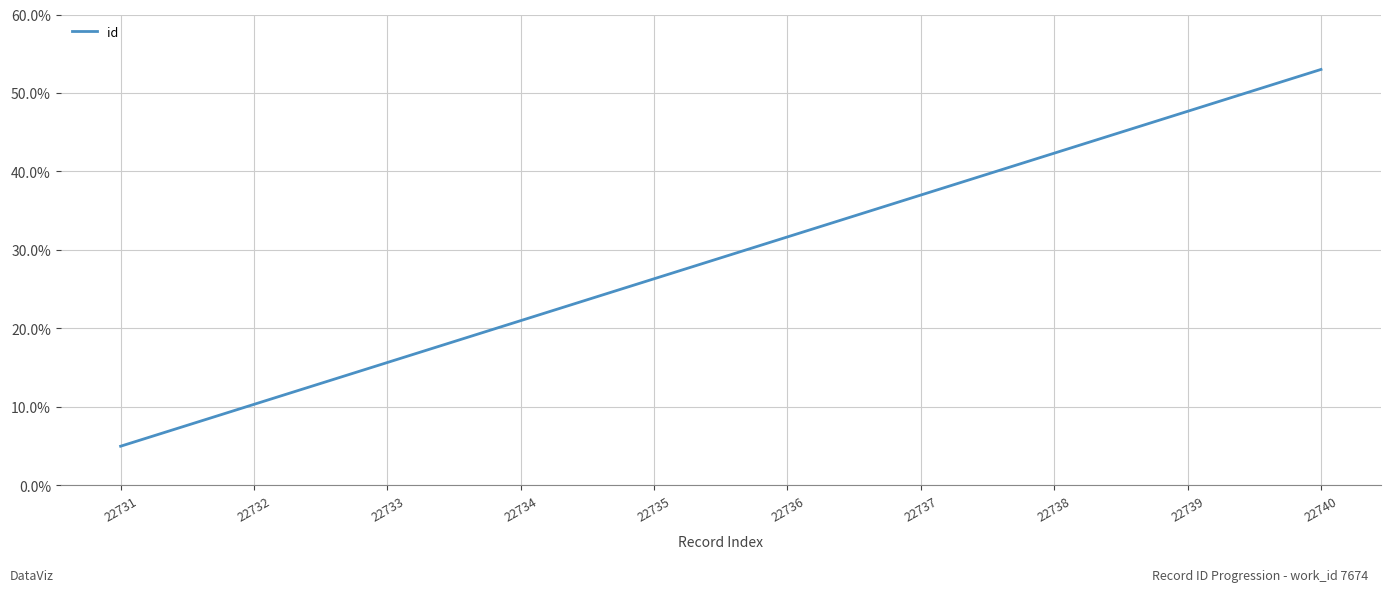

True or false: the data has more than 2 interior local peaks.

False